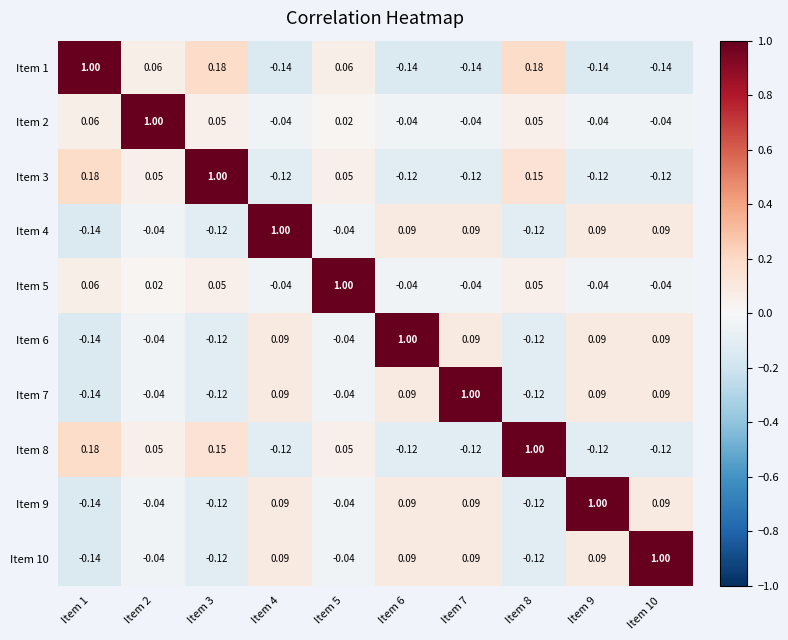

Is the value of Item 5 at Item 8 greater than the value of Item 3 at Item 6?

Yes